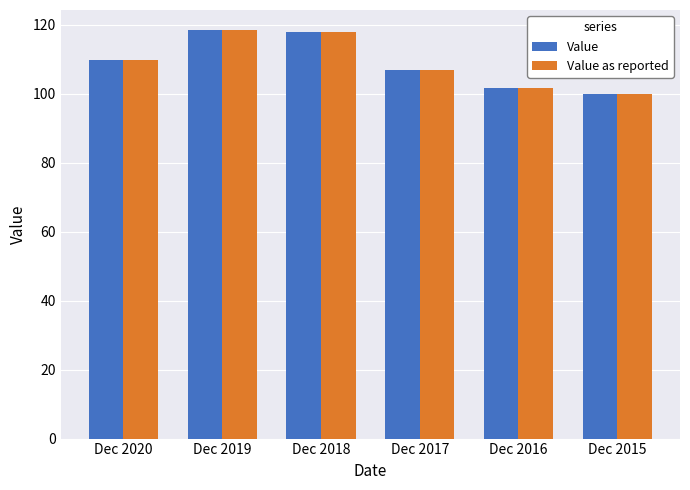

What is the difference between the Value as reported values at Dec 2016 and Dec 2018?

16.1